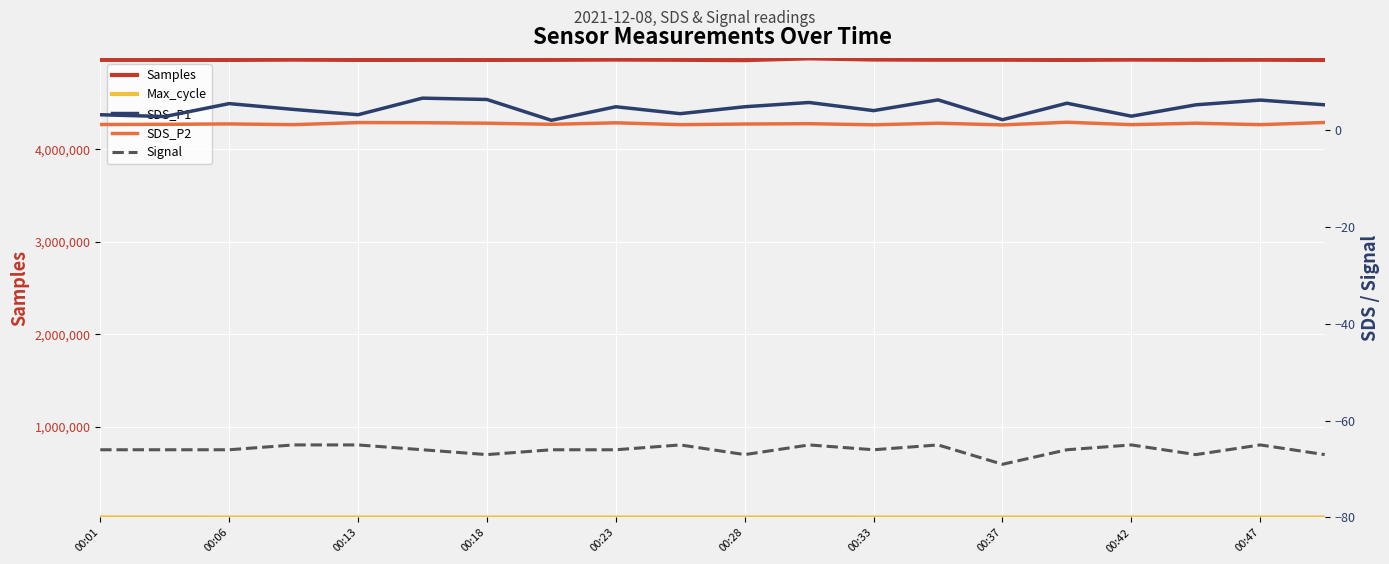

What position from the right is 13?

7